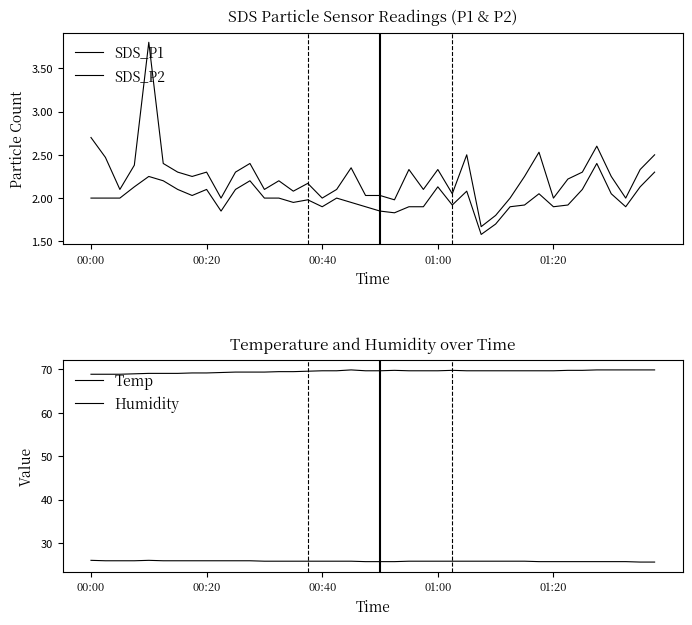

True or false: SDS_P2 and SDS_P1 cross at least once.

False